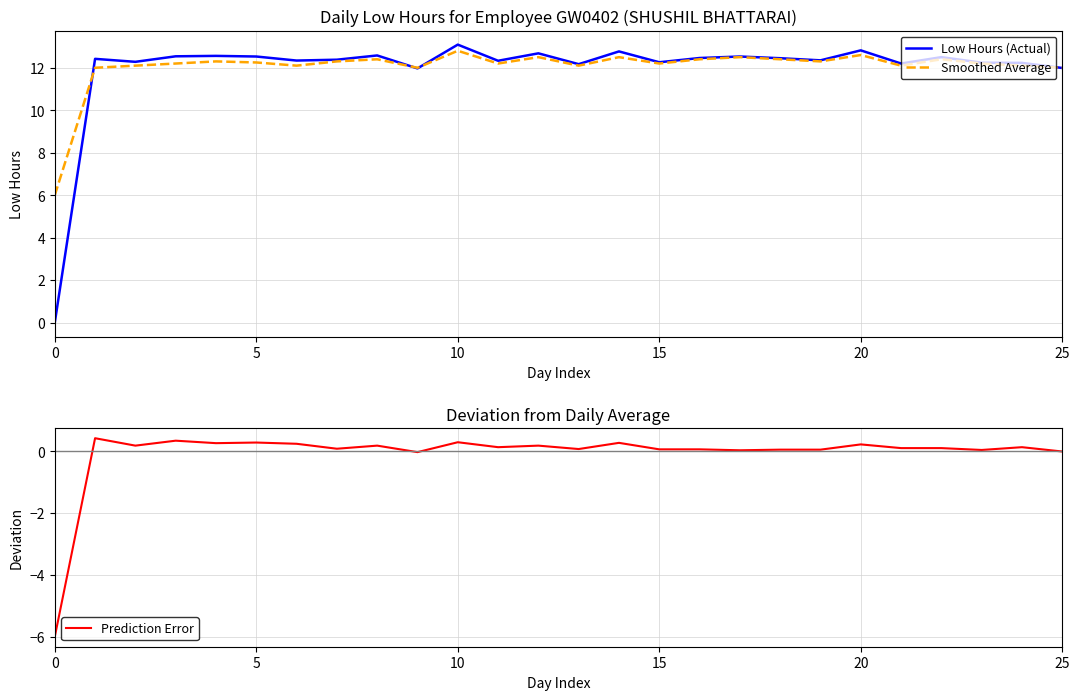

Is the value of Smoothed Average at 10 greater than the value of Low Hours (Actual) at 15?

Yes